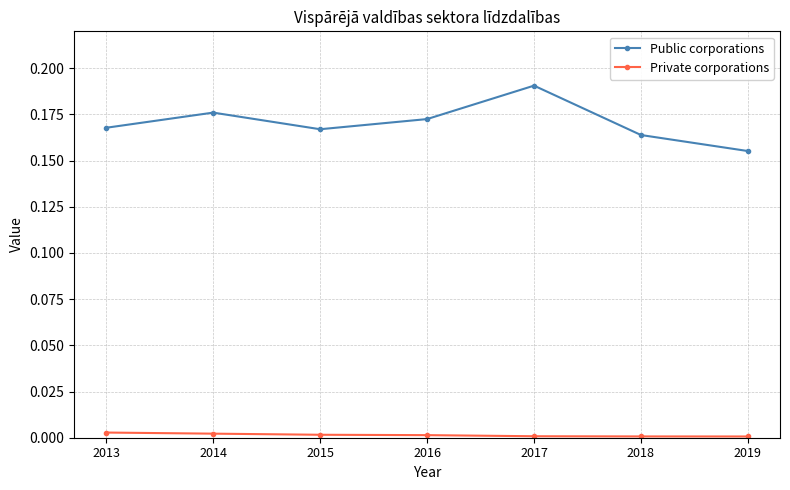

True or false: Private corporations has a value of 0.0 at 2014.

True